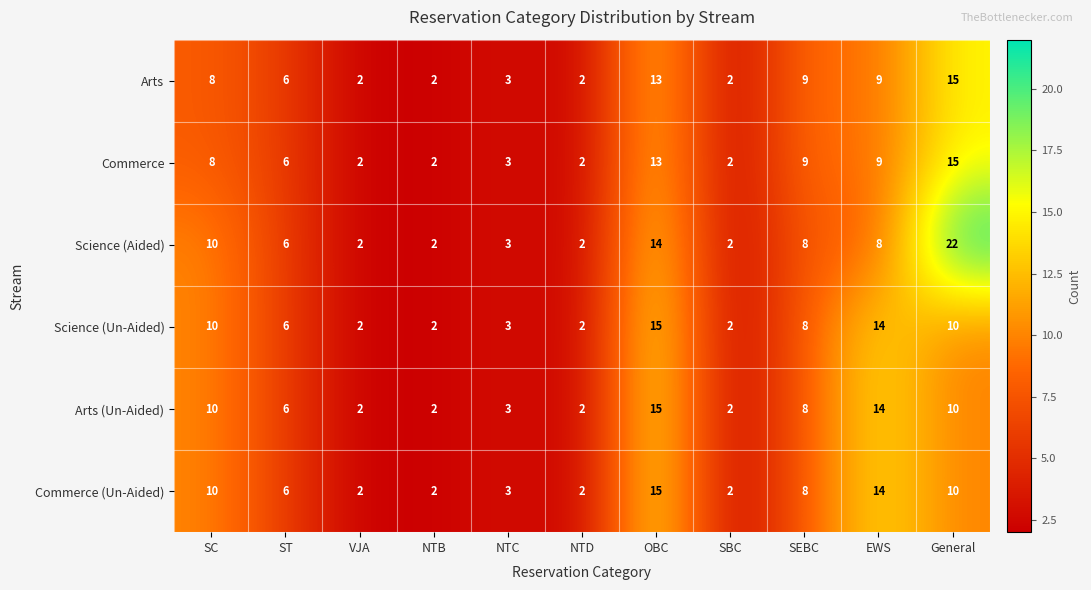

Which series has the largest range (max minus min)?

Science (Aided)